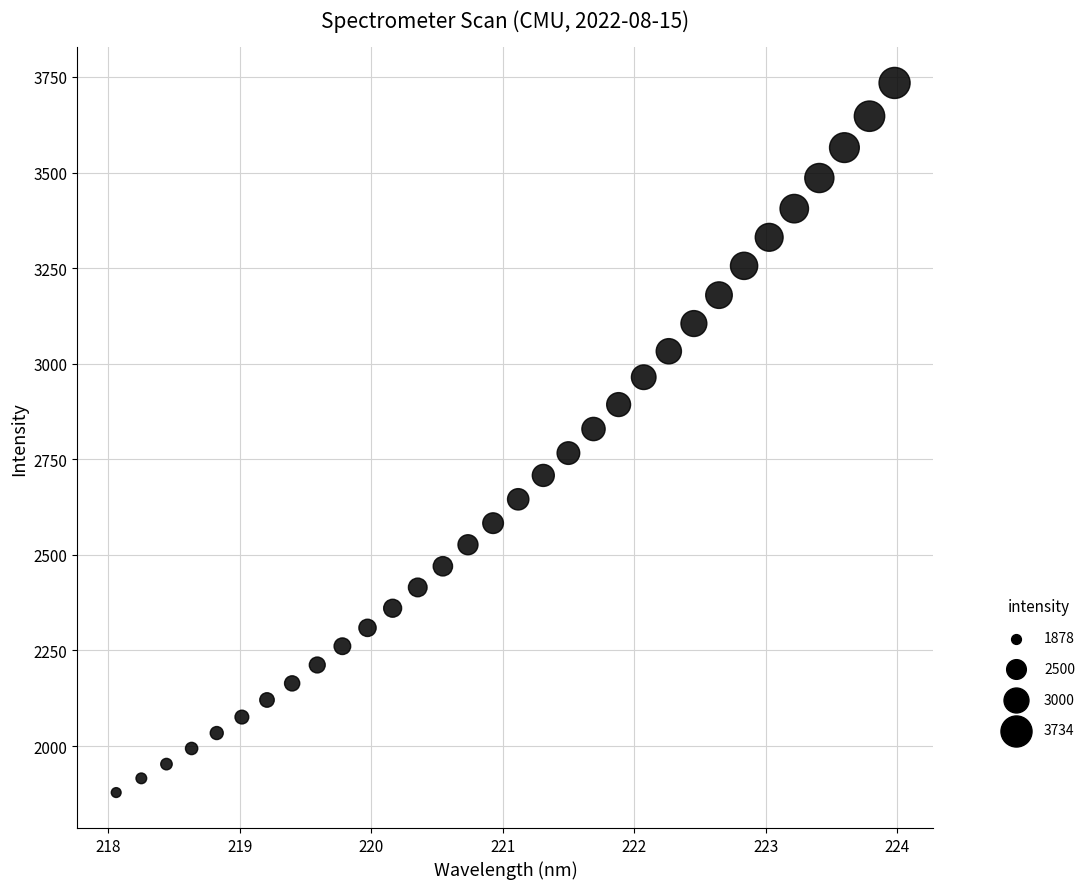

What is the range of X values (max minus min)?

5.9